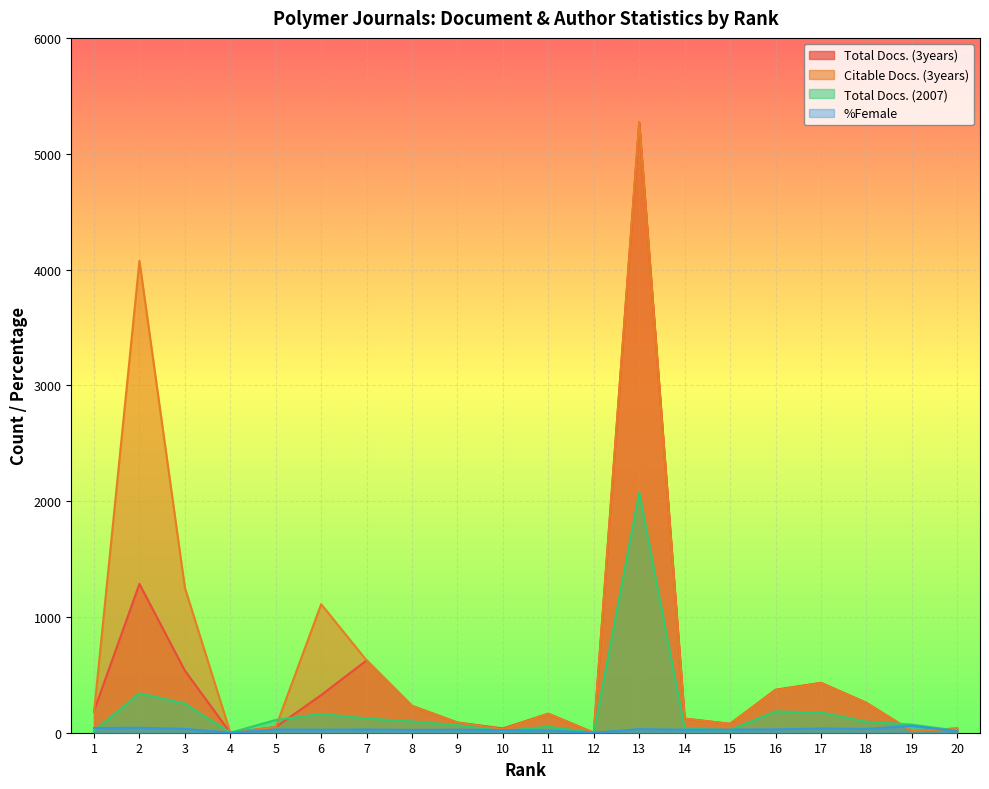

At which category does %Female reach its first local valley?

4